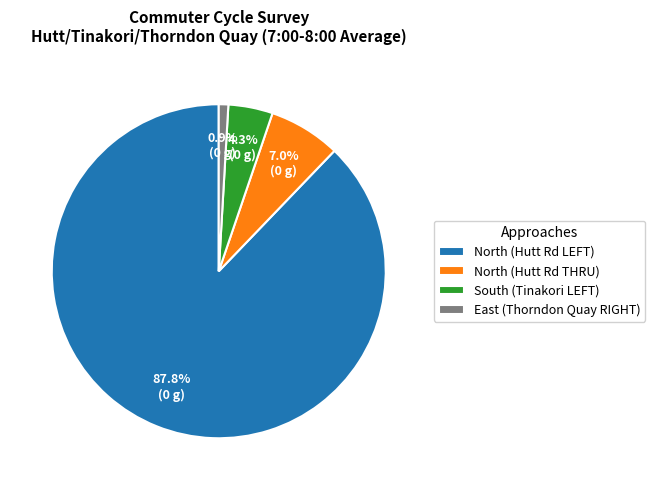

Which category has the biggest portion of the pie?

North (Hutt Rd LEFT)